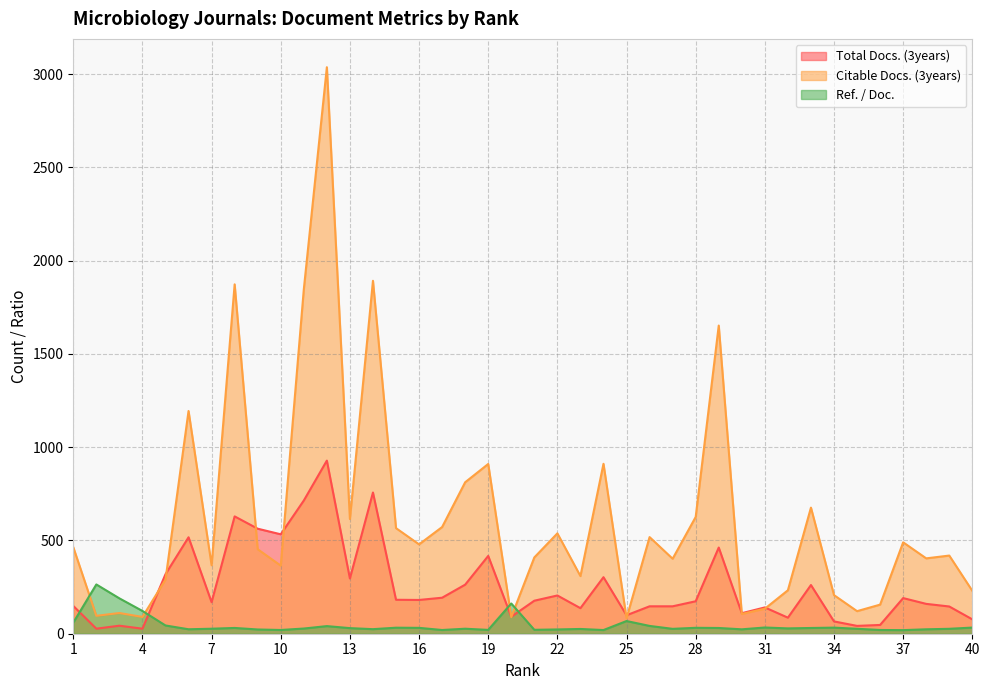

The Citable Docs. (3years) series shows 233.0 at 32. True or false?

True